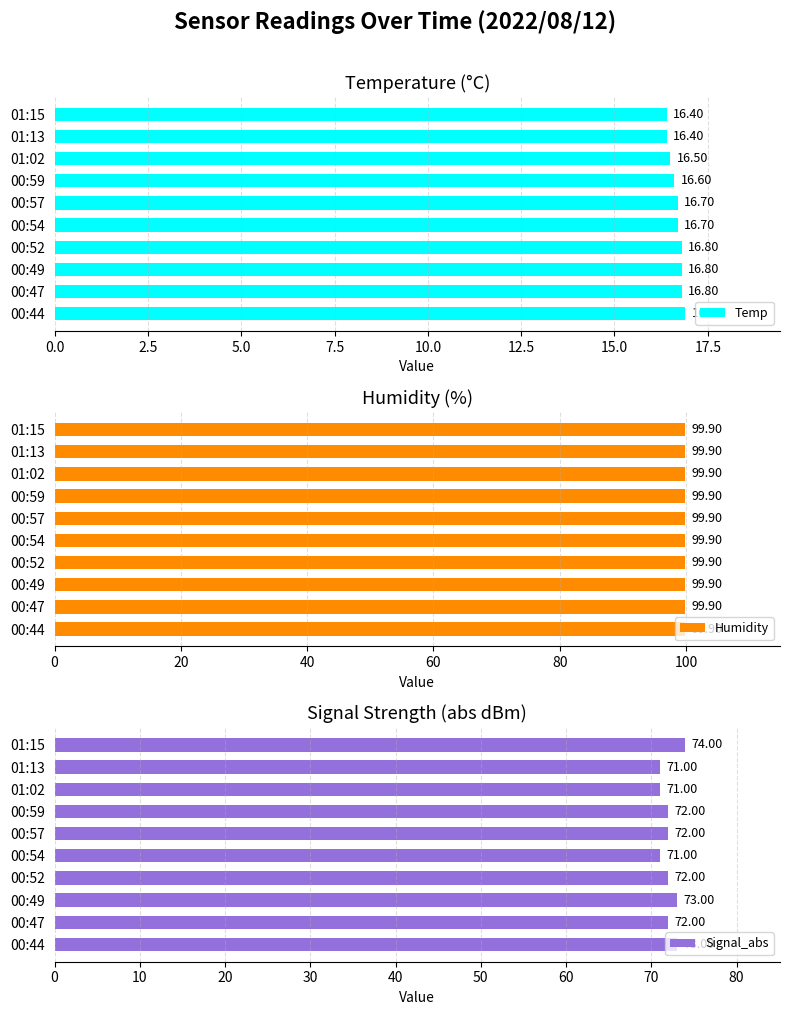

What is the sum of all Signal_abs values?

721